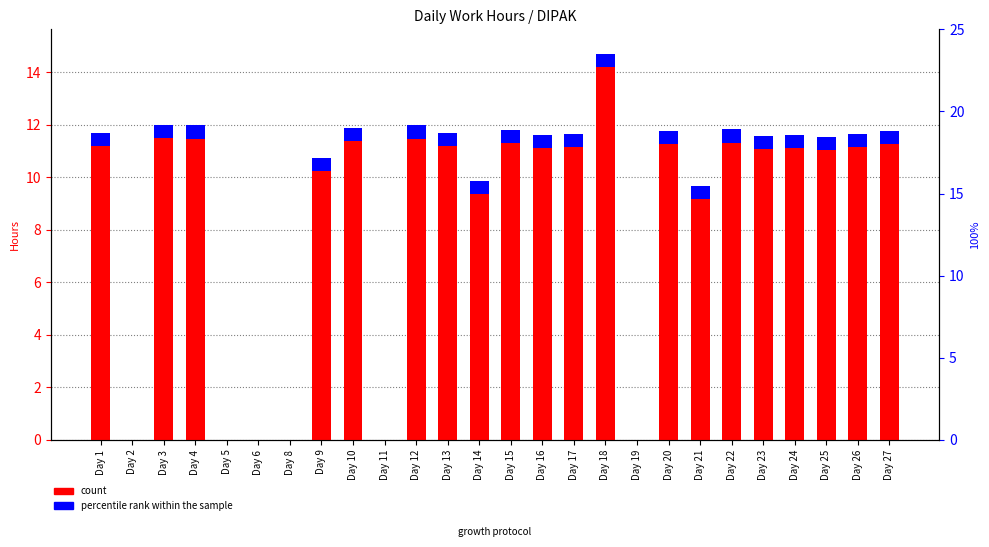

At which category is the sum across all series the highest?

Day 18